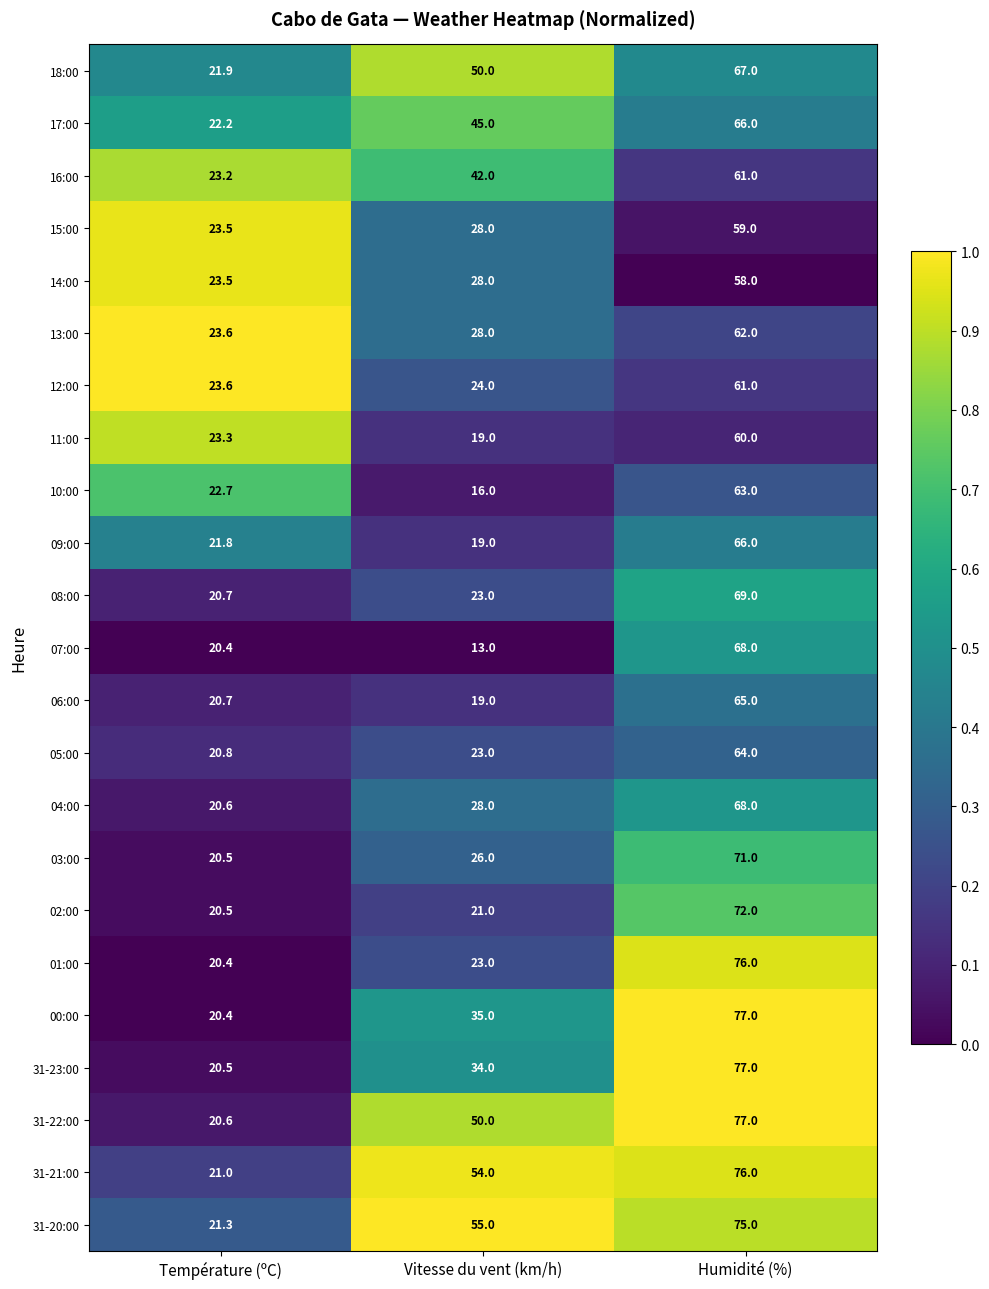

List the labels in order of 10:00 value, smallest first.

Vitesse du vent (km/h), Température (ºC), Humidité (%)